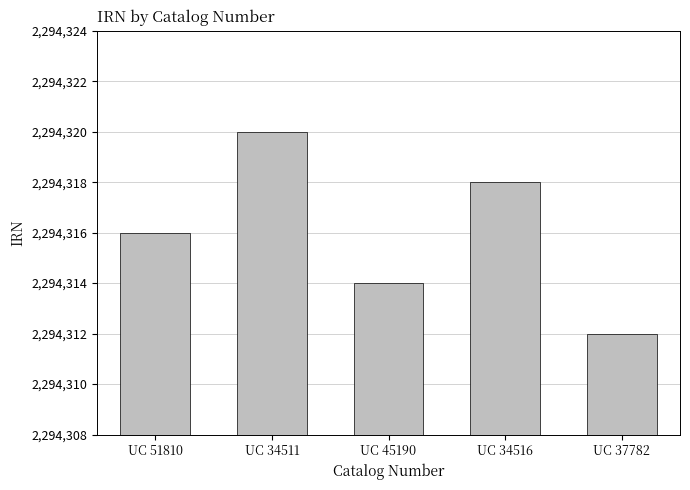

Reading right to left, transcribe all the data shown in this chart.

2294312	2294318	2294314	2294320	2294316